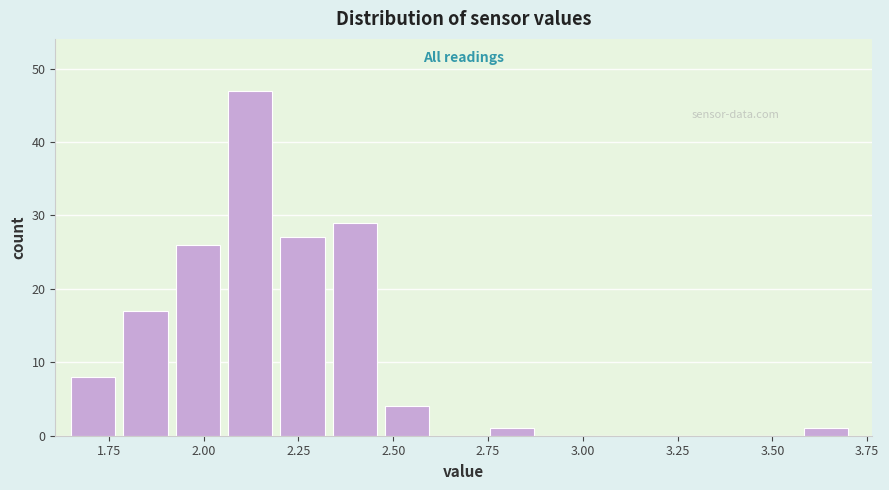

Around what value on the x-axis is the tallest bar? Give the approximate position of its centre, as read against the axis.

2.10